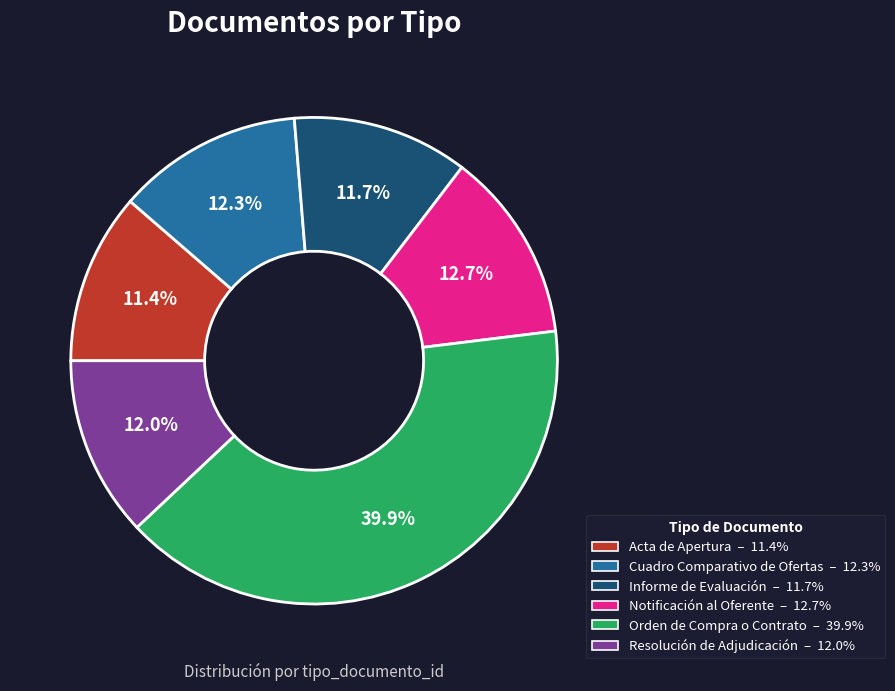

Combined, what portion of the pie is Orden de Compra o Contrato and Informe de Evaluación?

51.6%